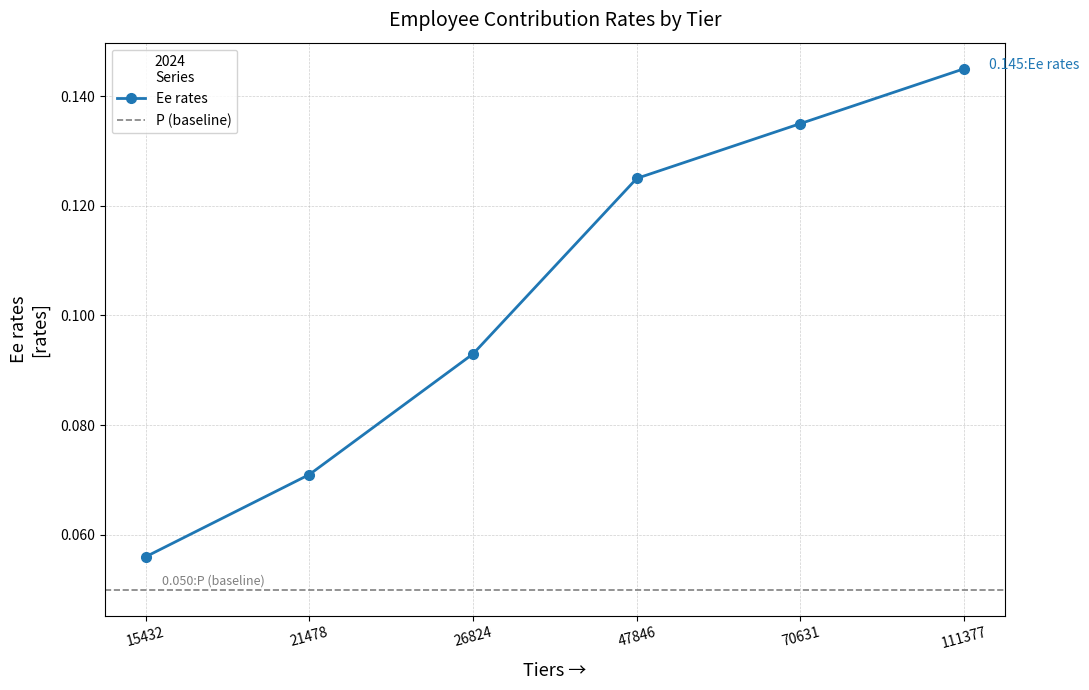

The value at 70631 is 0.1. True or false?

True